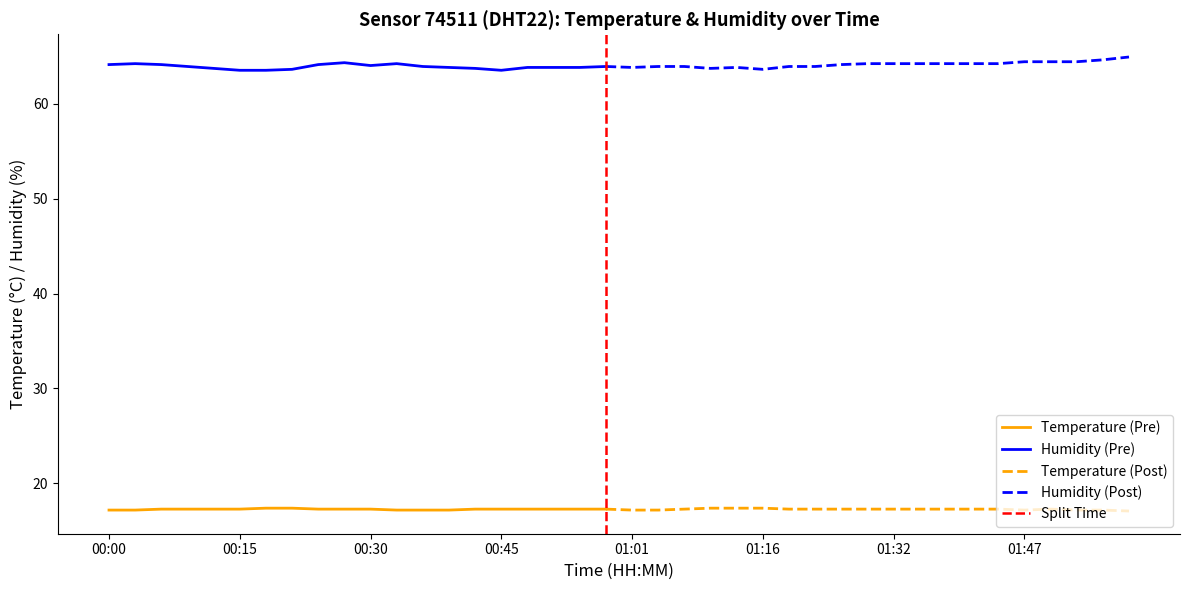

What is the sum of all humidity values?

2559.9